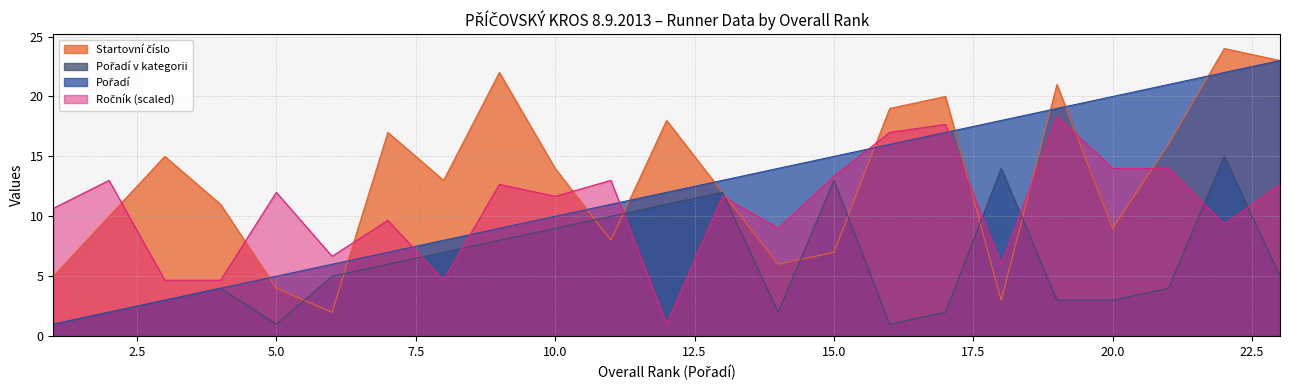

What is the total value across all series at 6?

19.7